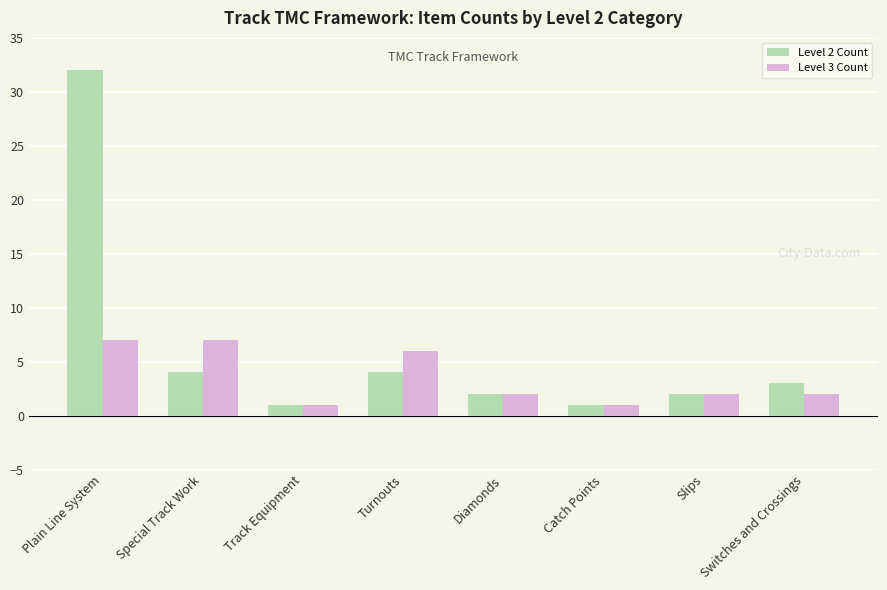

Reading left to right, what are all the values shown in this chart?

Level 2 Count: 32	4	1	4	2	1	2	3
Level 3 Count: 7	7	1	6	2	1	2	2